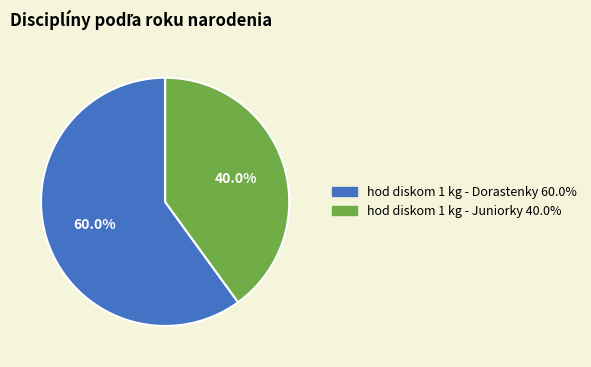

To the nearest percent, what percentage of the pie is hod diskom 1 kg - Juniorky?

40%